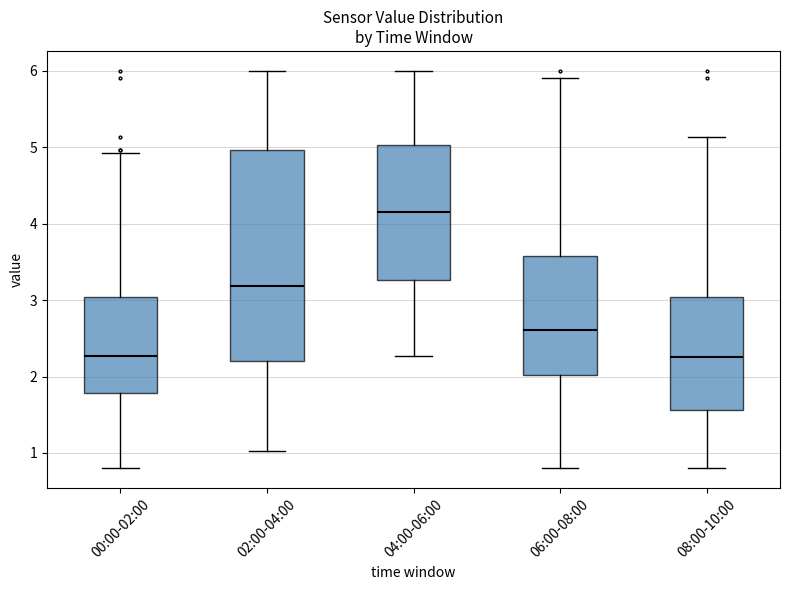

Reading left to right, read every box against the y-axis: the position of its median line, the range the box covers, and the ends of its whiskers. The values are not printed on the chart, so give them approximately, as read against the axis.

00:00-02:00: median 2.3, box 1.8 to 3.0, whiskers 0.8 to 4.9
02:00-04:00: median 3.2, box 2.2 to 5.0, whiskers 1.0 to 6.0
04:00-06:00: median 4.2, box 3.3 to 5.0, whiskers 2.3 to 6.0
06:00-08:00: median 2.6, box 2.0 to 3.6, whiskers 0.8 to 5.9
08:00-10:00: median 2.3, box 1.6 to 3.0, whiskers 0.8 to 5.1